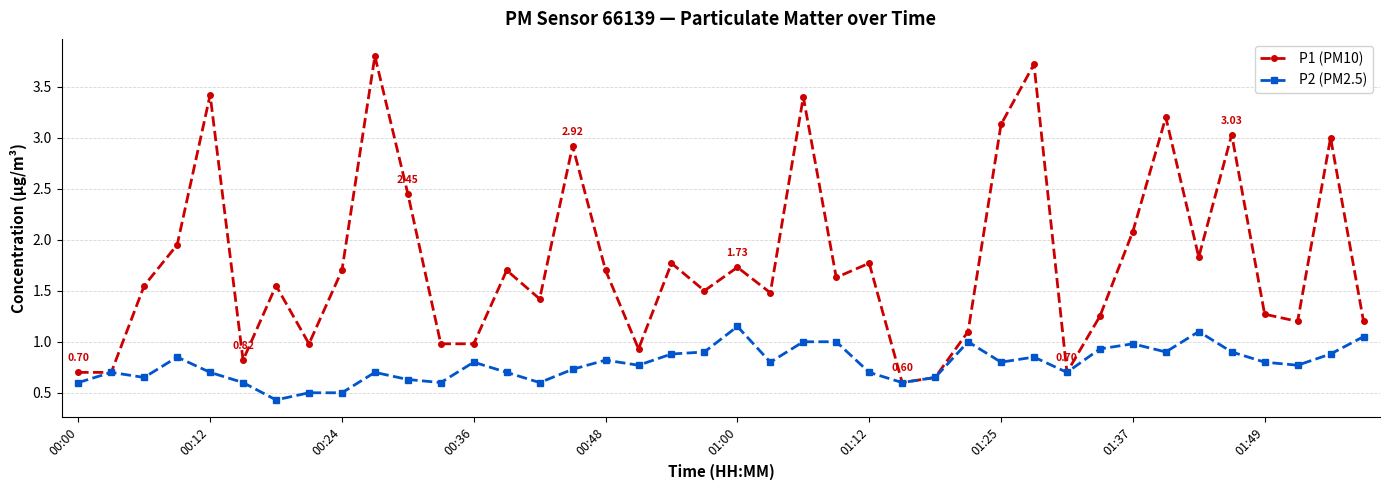

Is this an area chart (filled region under the line)?

No